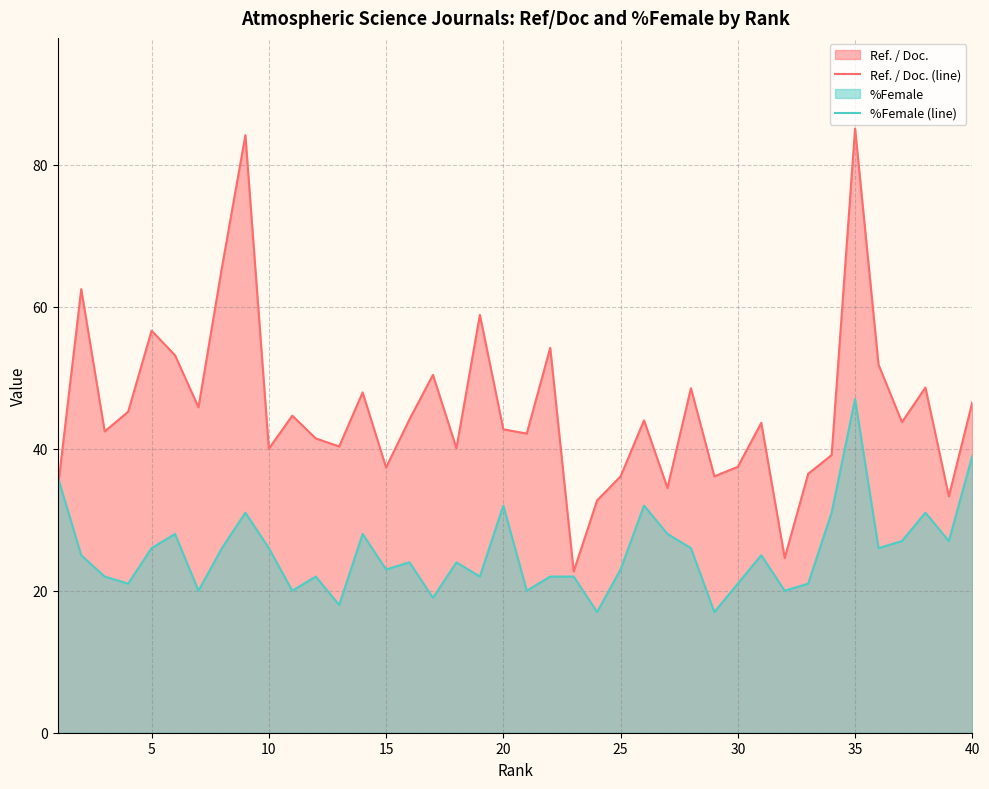

What is the maximum value for Ref. / Doc. (line)?

85.1